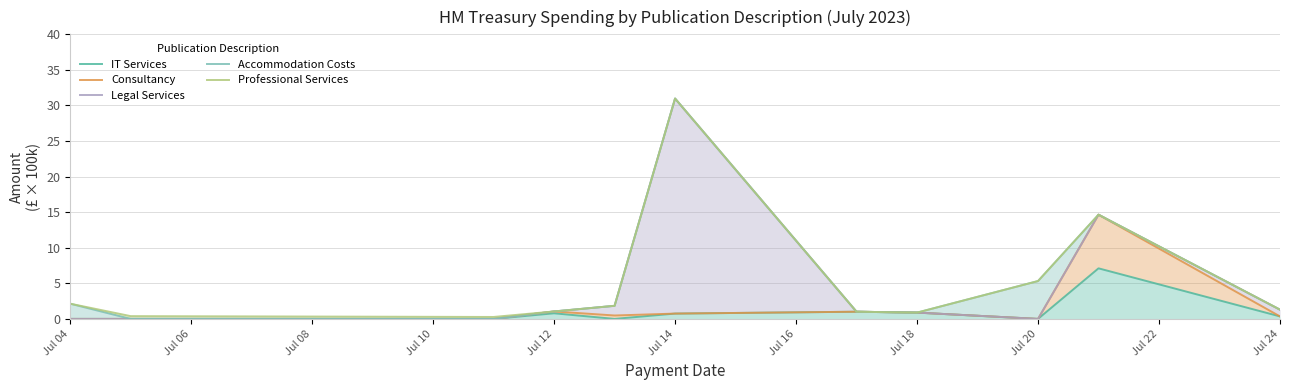

Reading right to left, list all the values displayed in this chart.

IT Services: Jul 24=0.3	Jul 22=7.1	Jul 20=0.0	Jul 18=0.9	Jul 16=1.0	Jul 14=0.7	Jul 12=0.0	Jul 10=0.8	Jul 08=0.0	Jul 06=0.0	Jul 04=0.0
Consultancy: Jul 24=0.3	Jul 22=14.6	Jul 20=0.0	Jul 18=0.9	Jul 16=1.0	Jul 14=0.7	Jul 12=0.5	Jul 10=1.0	Jul 08=0.0	Jul 06=0.0	Jul 04=0.0
Legal Services: Jul 24=1.3	Jul 22=14.6	Jul 20=0.0	Jul 18=0.9	Jul 16=1.0	Jul 14=31.0	Jul 12=1.8	Jul 10=1.0	Jul 08=0.0	Jul 06=0.0	Jul 04=0.0
Accommodation Costs: Jul 24=1.3	Jul 22=14.6	Jul 20=5.3	Jul 18=0.9	Jul 16=1.0	Jul 14=31.0	Jul 12=1.8	Jul 10=1.0	Jul 08=0.0	Jul 06=0.0	Jul 04=2.1
Professional Services: Jul 24=1.3	Jul 22=14.6	Jul 20=5.3	Jul 18=0.9	Jul 16=1.0	Jul 14=31.0	Jul 12=1.8	Jul 10=1.0	Jul 08=0.3	Jul 06=0.4	Jul 04=2.1